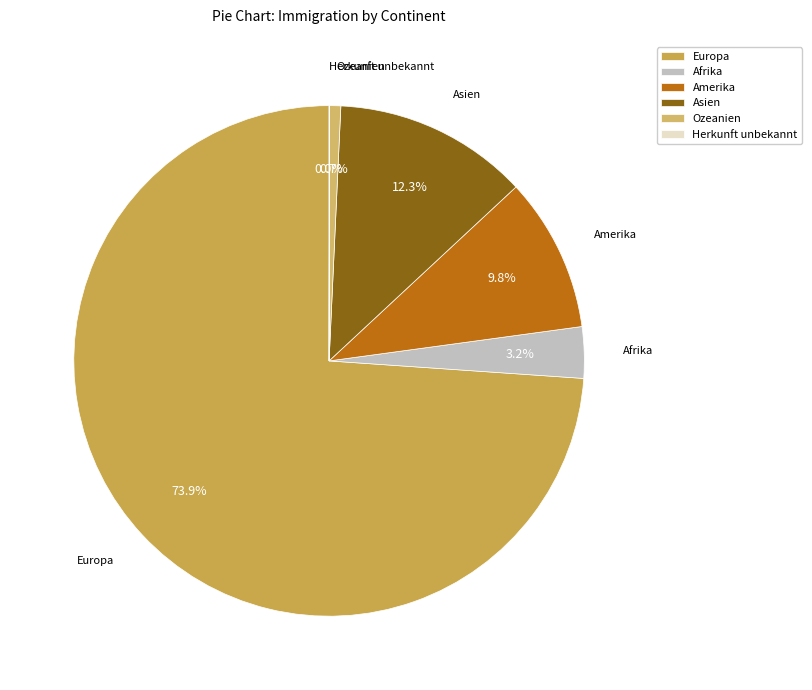

Approximately how many times larger is the value at Asien compared to Afrika?

3.8